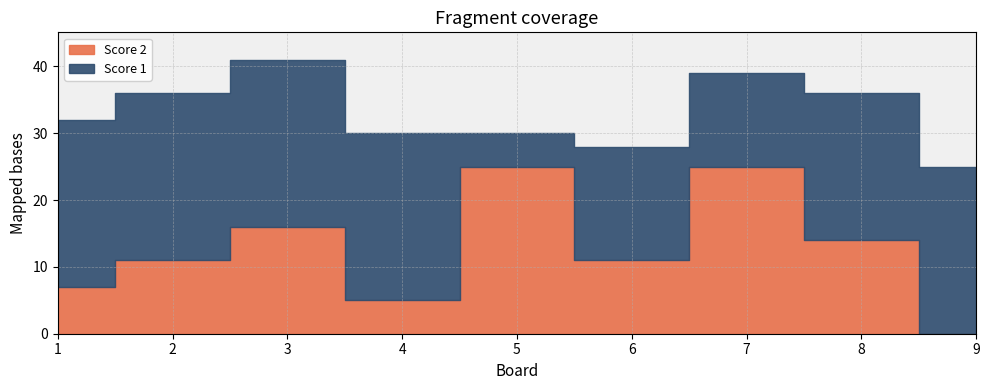

How many interior local valleys does the Score 1 series have?

2